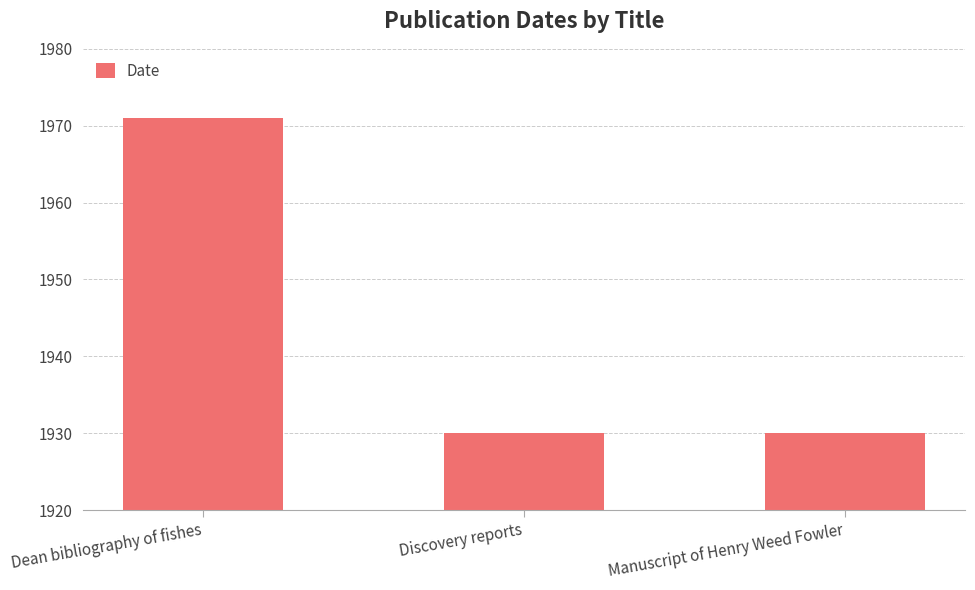

How many categories are shown in the chart?

3